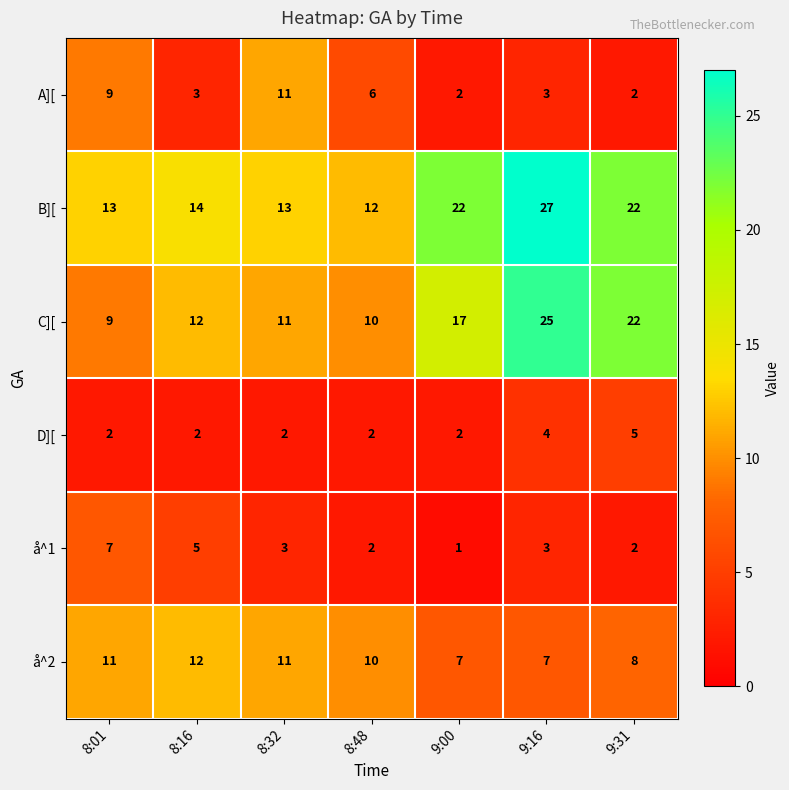

Which label corresponds to the largest value in the chart?

9:16